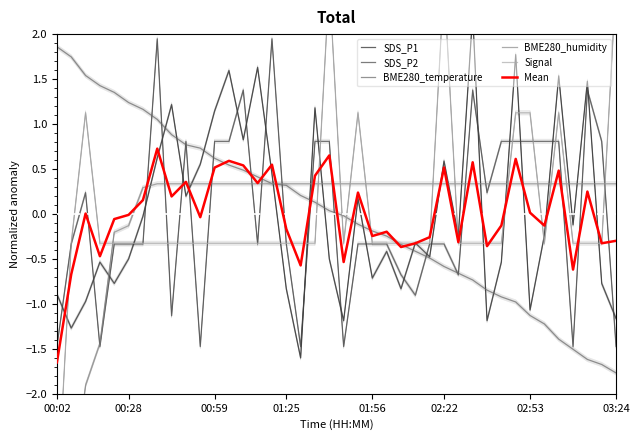

Which series changed the most between 00:02 and 12?

BME280_humidity